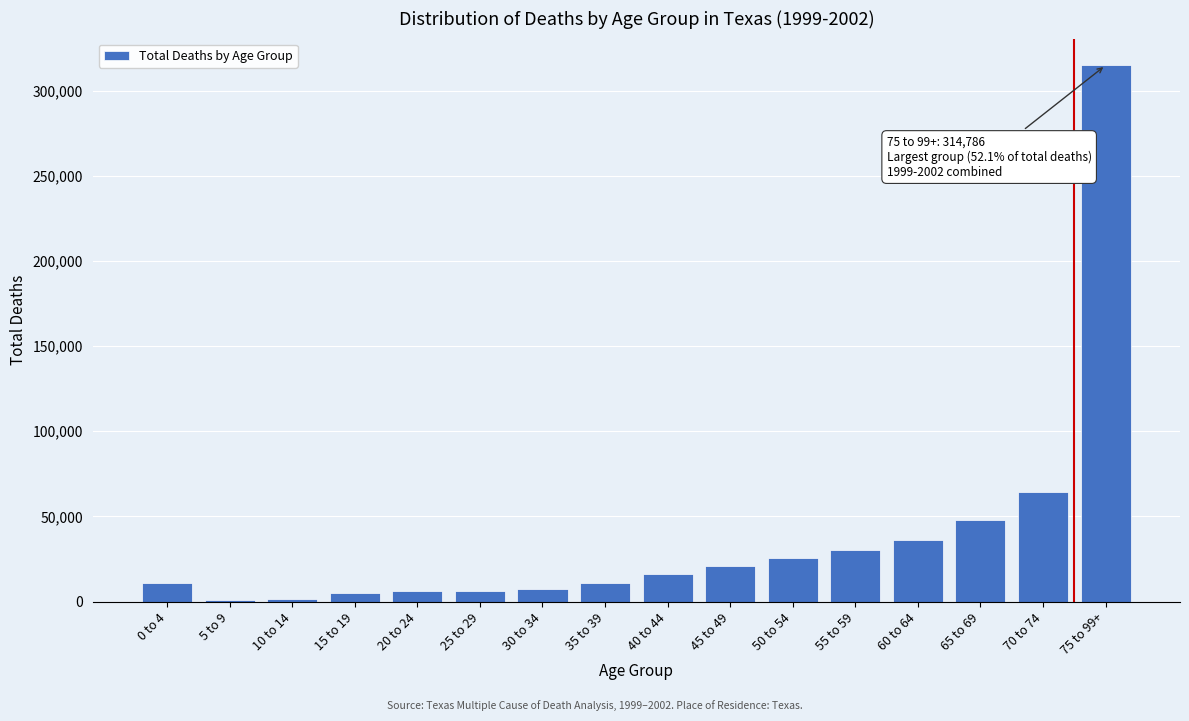

Between 40 to 44 and 55 to 59, which is larger?

55 to 59